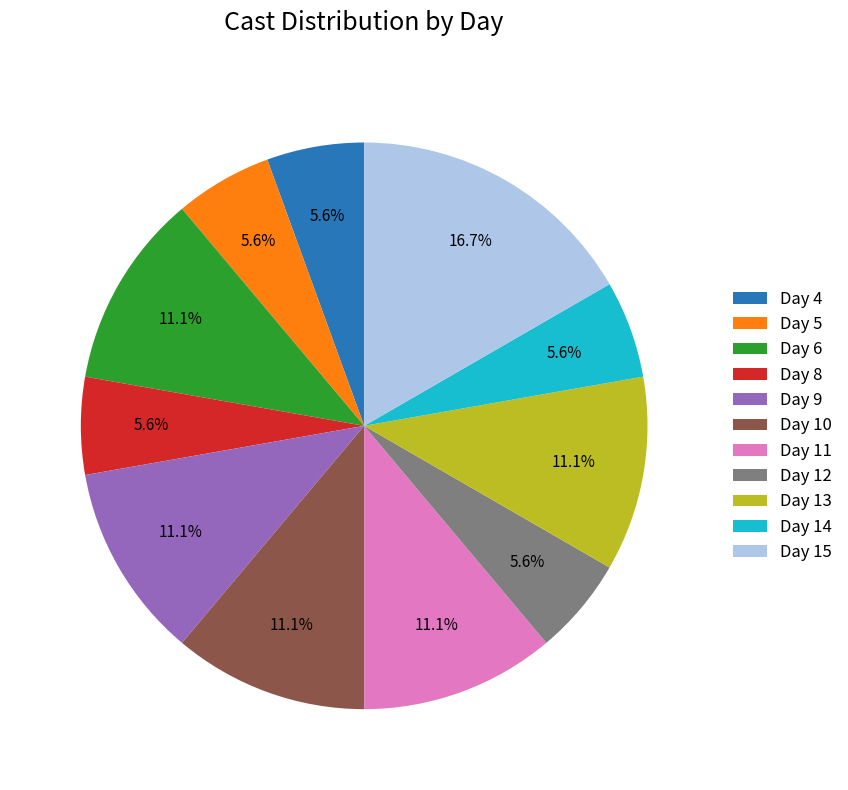

To the nearest percent, what percentage of the pie is Day 9?

11%